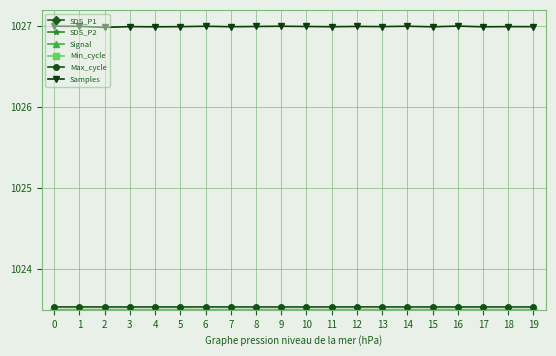

Which series has the widest spread of values?

Samples